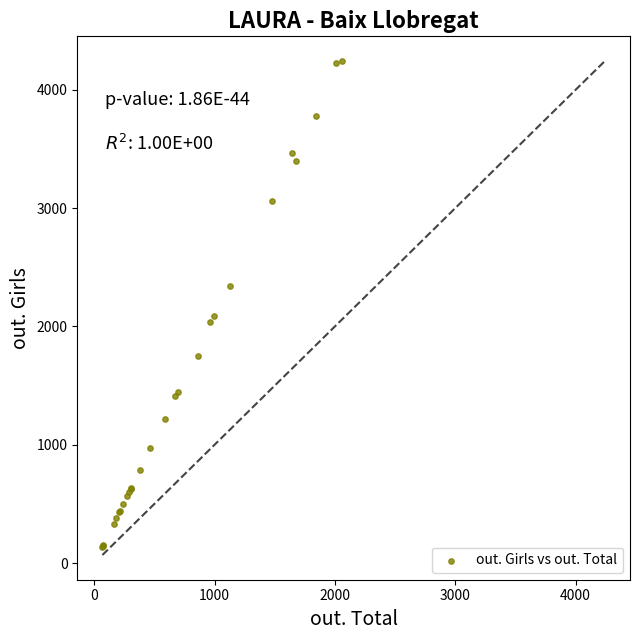

What Y value in the scatter plot is closest to 2191?

2089